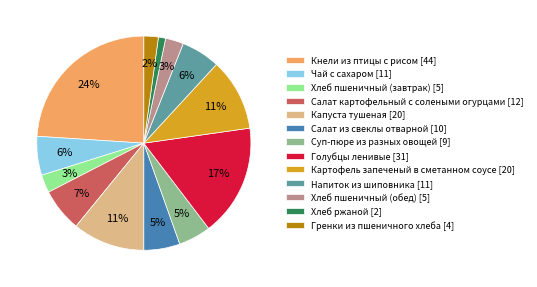

Do Капуста тушеная [20] and Хлеб пшеничный (завтрак) [5] together represent more than half of the pie?

No